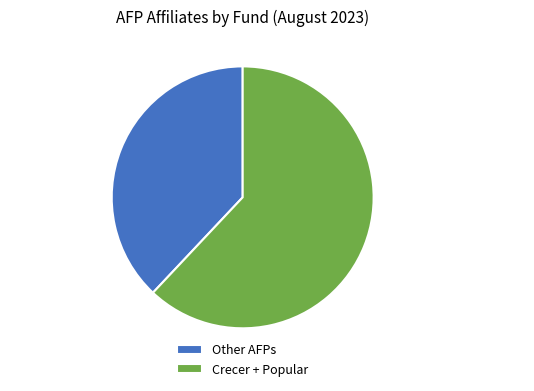

Between Crecer + Popular and Other AFPs, which is larger?

Crecer + Popular